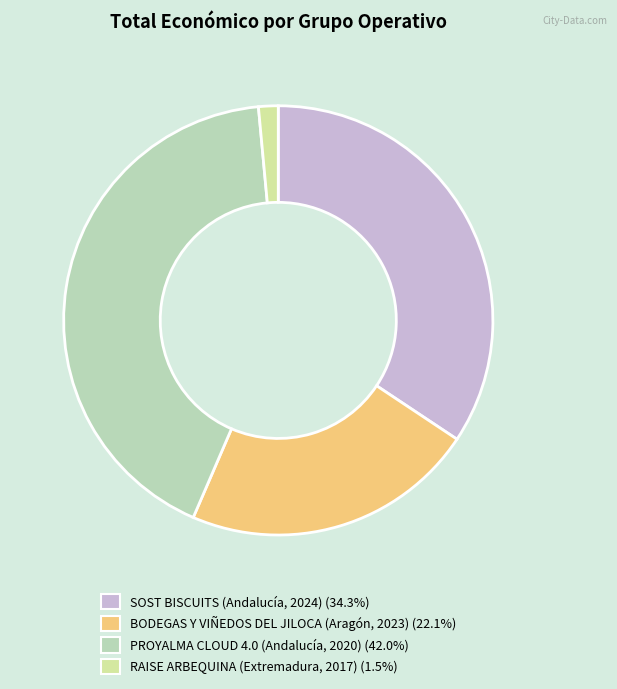

Which category has the biggest portion of the pie?

PROYALMA CLOUD 4.0 (Andalucía, 2020)